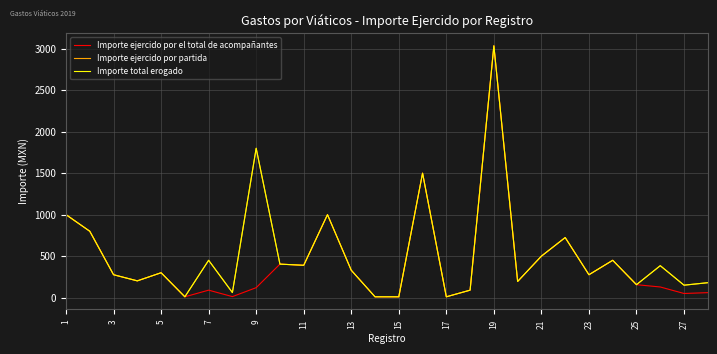

Is this an area chart (filled region under the line)?

No